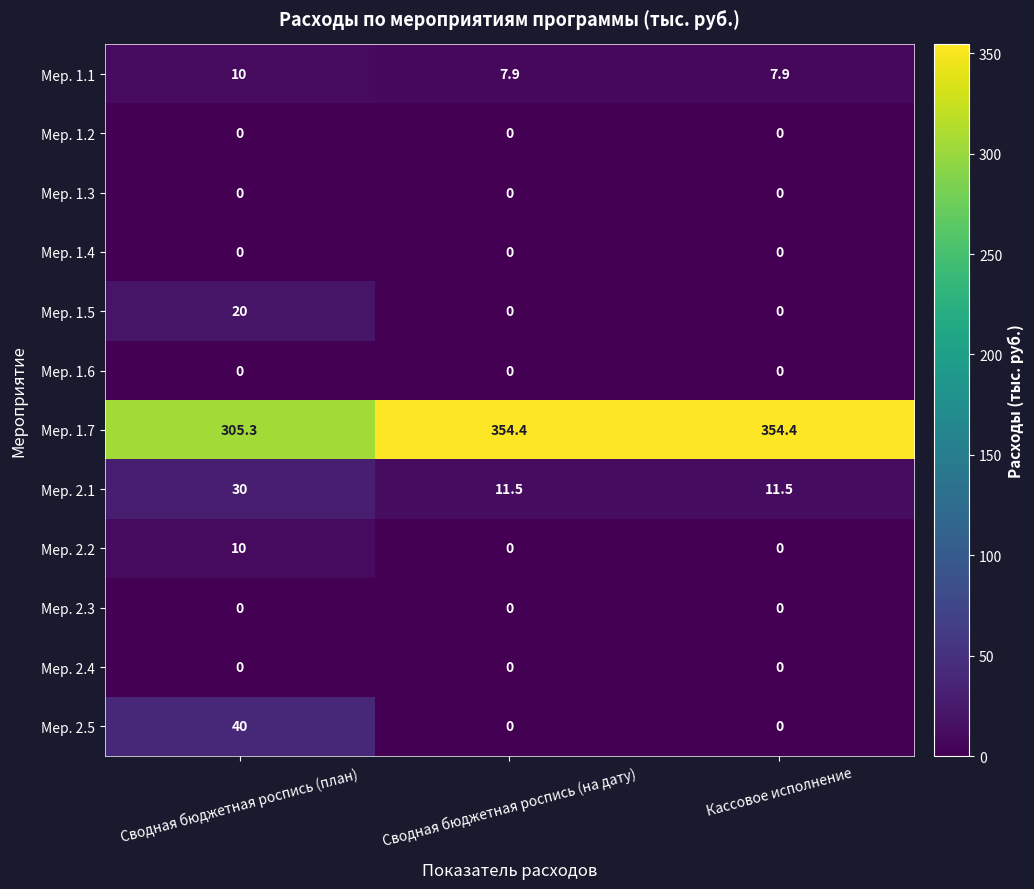

At how many categories does at least one series exceed 317?

2